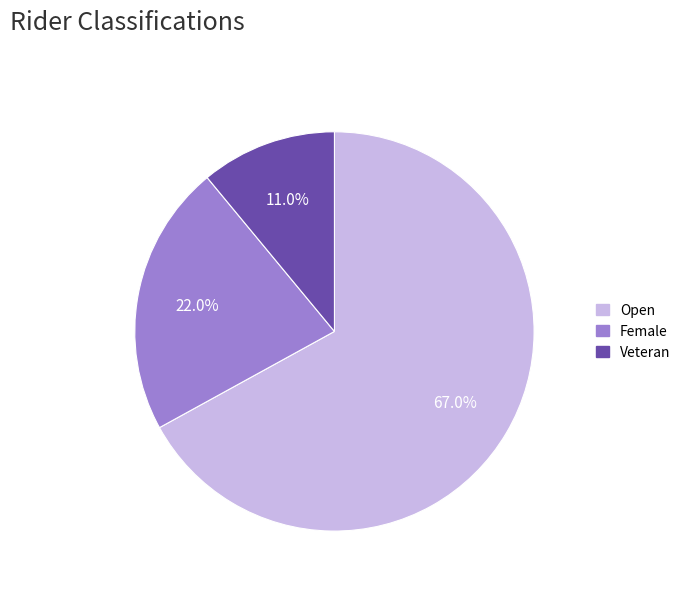

What is the smallest slice in the pie chart?

Veteran